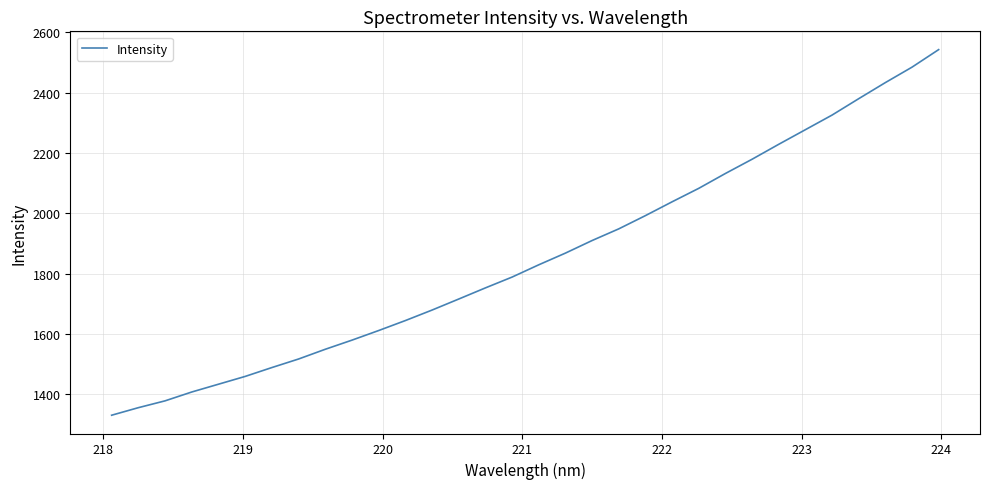

What is the difference between the maximum and minimum values?

1210.9